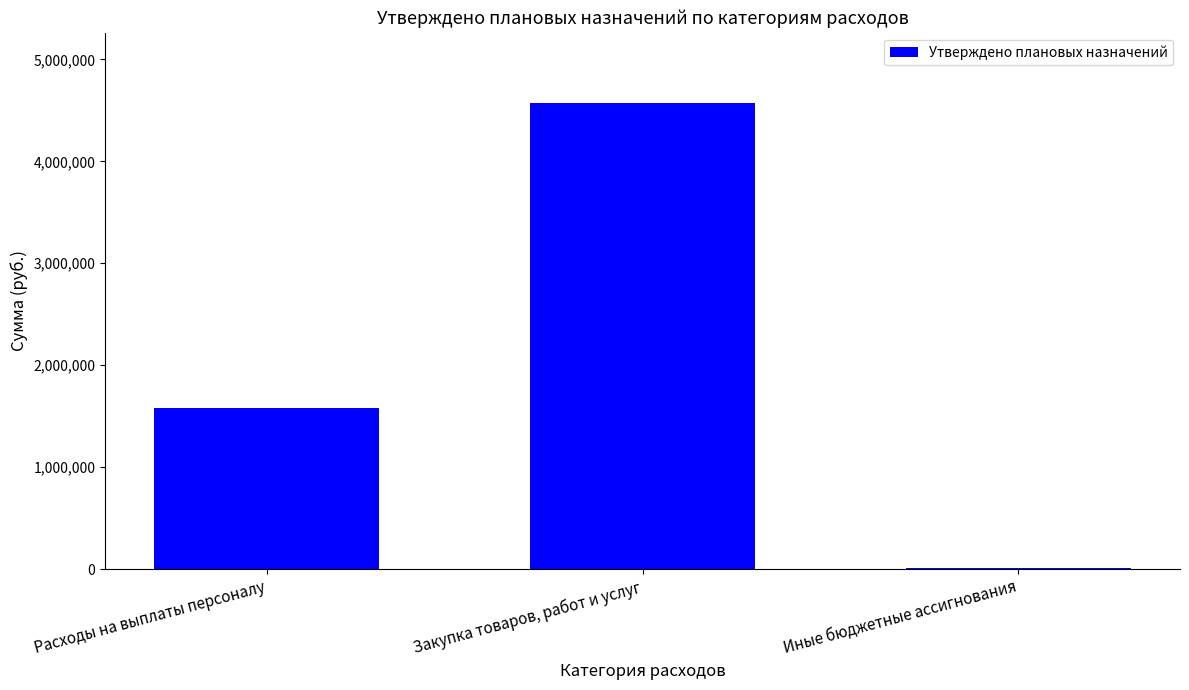

Which has a higher value, Расходы на выплаты персоналу or Иные бюджетные ассигнования?

Расходы на выплаты персоналу